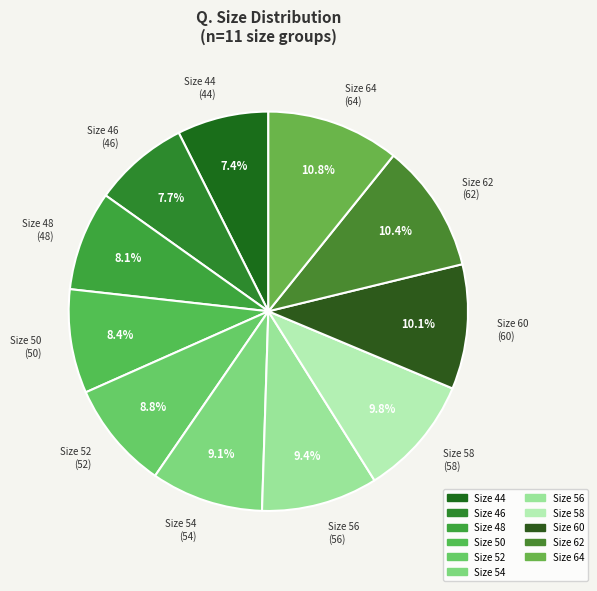

Count the number of slices in the pie.

11